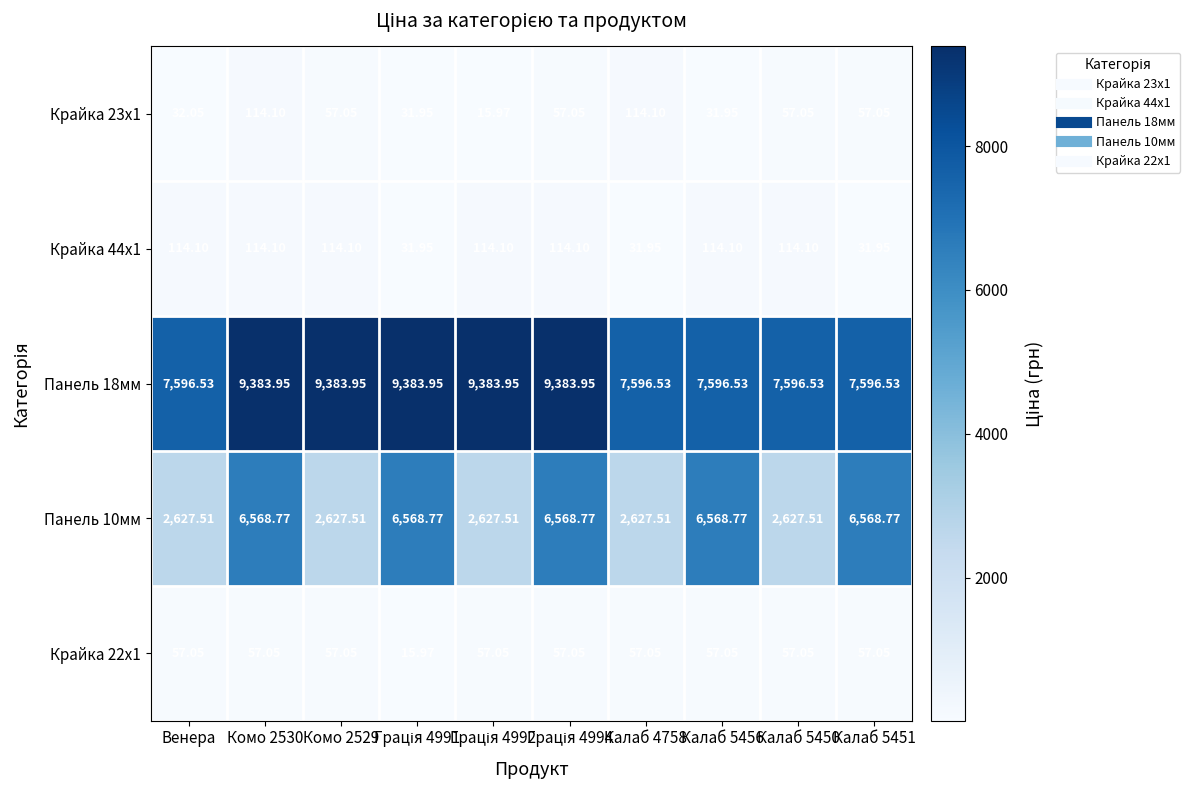

At how many categories does at least one series exceed 8919?

5